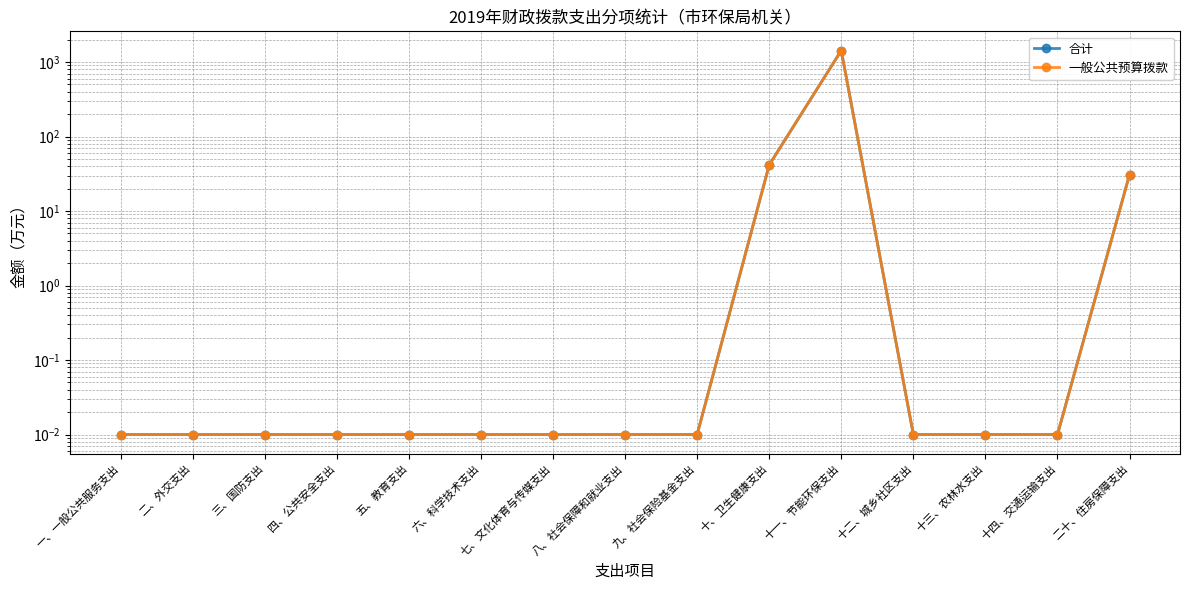

Which series has the widest spread of values?

合计